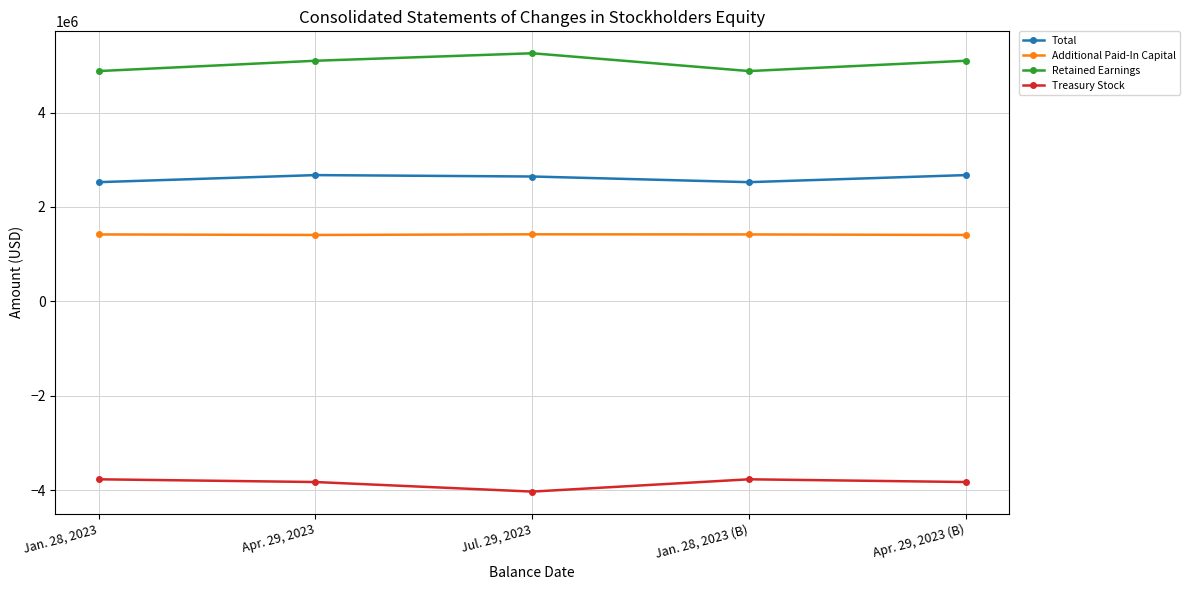

What is the value of the Total point at the 5th from the left?

2674170